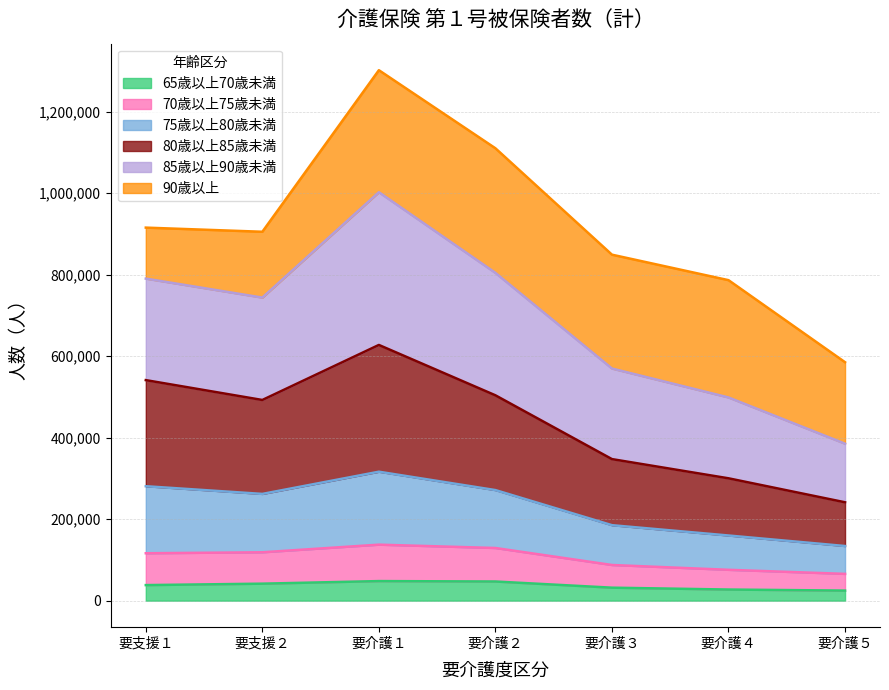

What is the greatest value displayed?

1301634